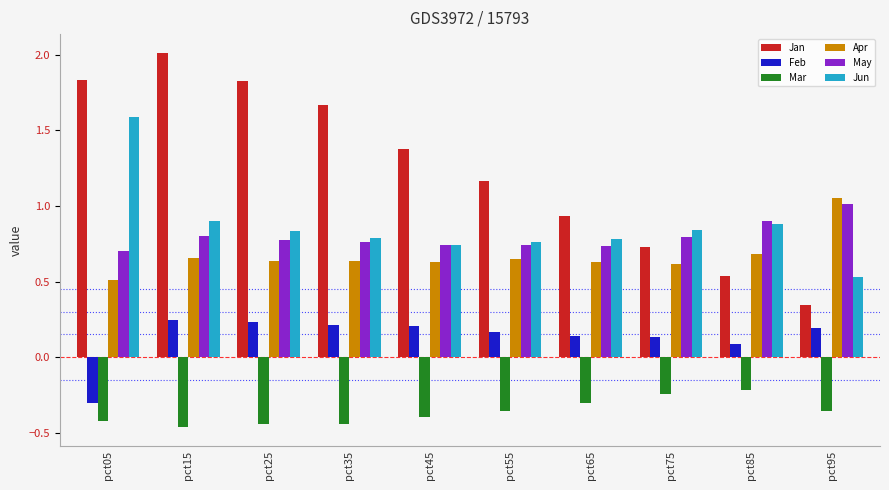

True or false: May has a value of 0.8 at pct35.

True